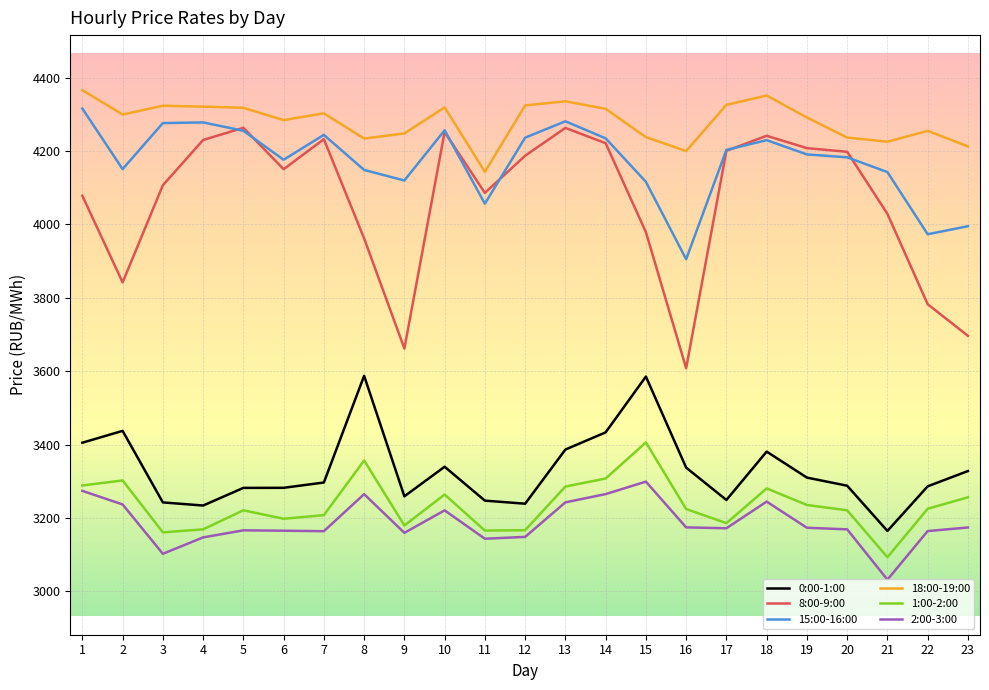

Read the 1:00-2:00 value at 9.

3179.6